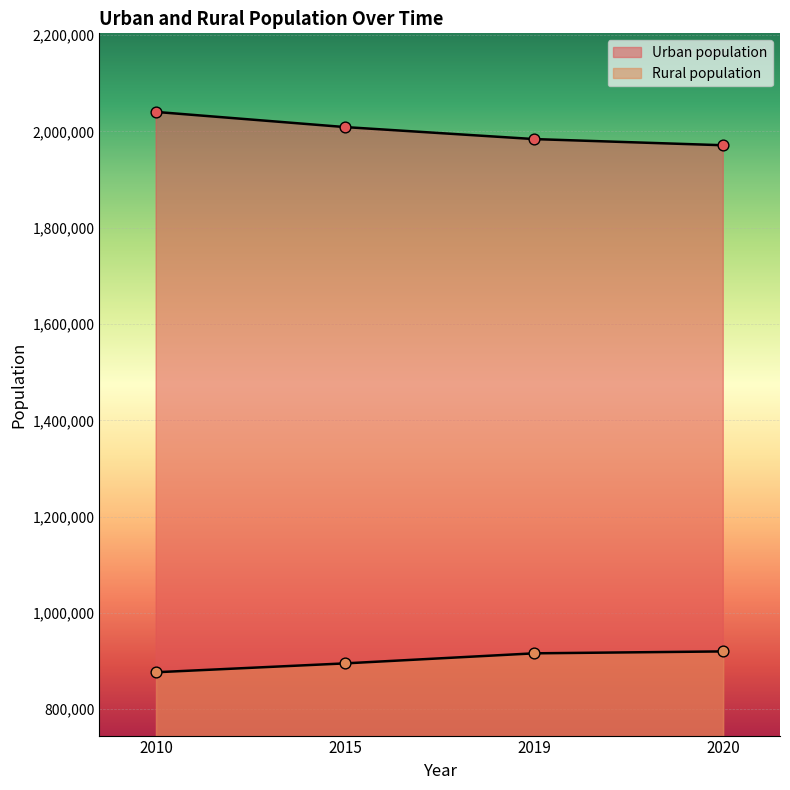

Is the value of Urban population at 2010 greater than the value of Rural population at 2010?

Yes